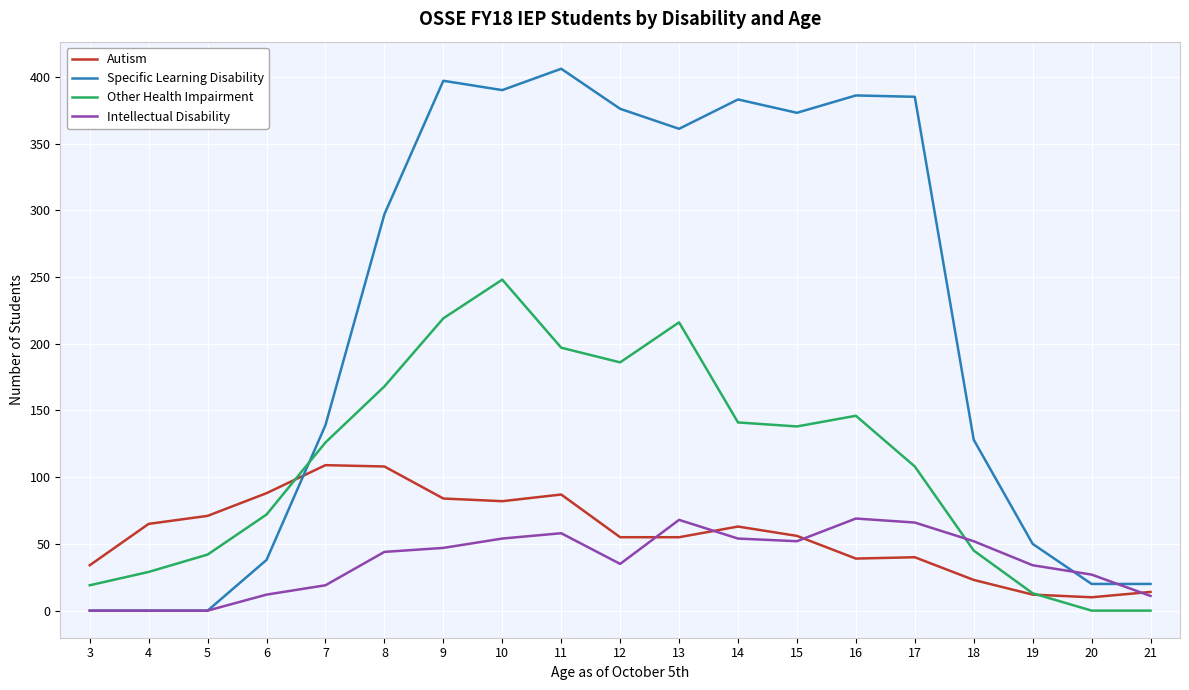

Which series has the largest total across all categories?

Specific Learning Disability